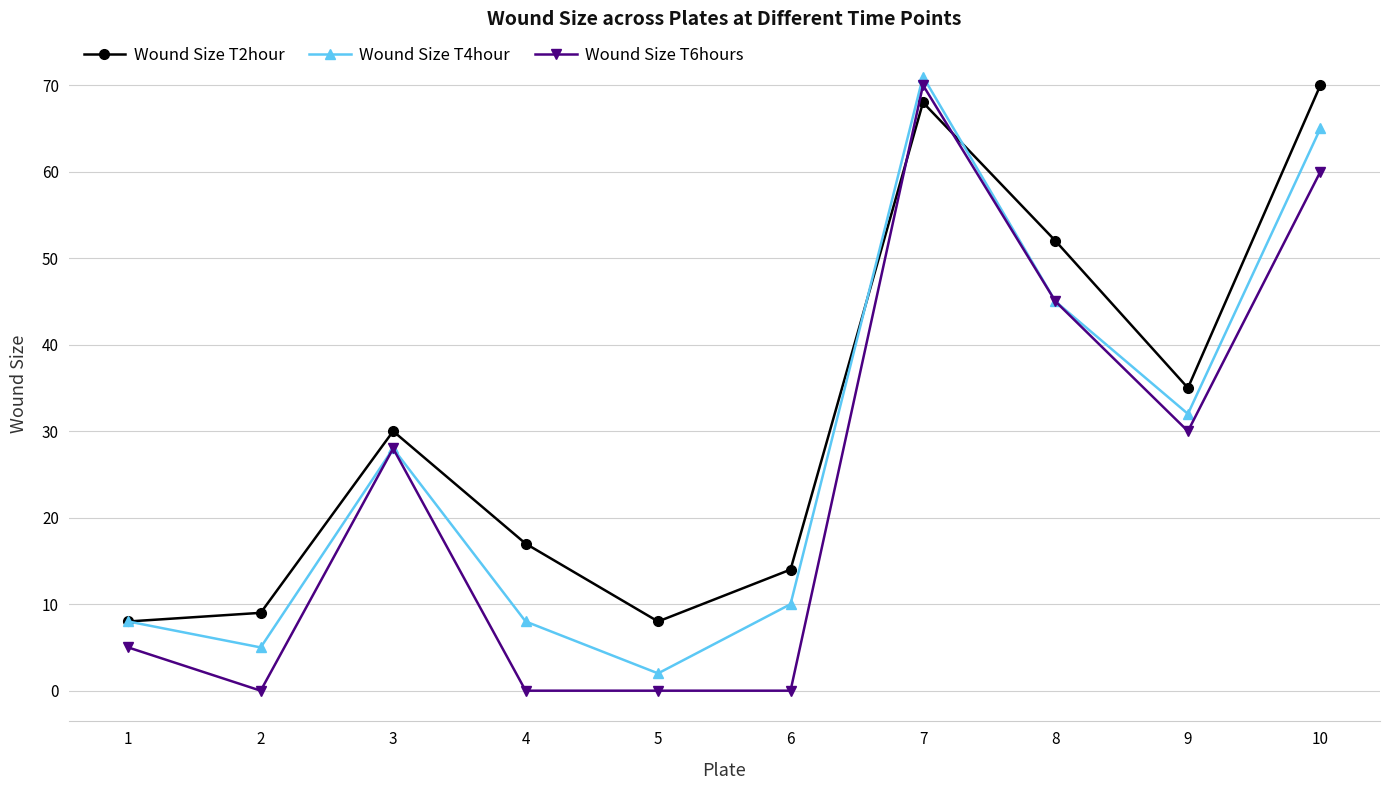

How many data points in Wound Size T6hours are less than 28?

5